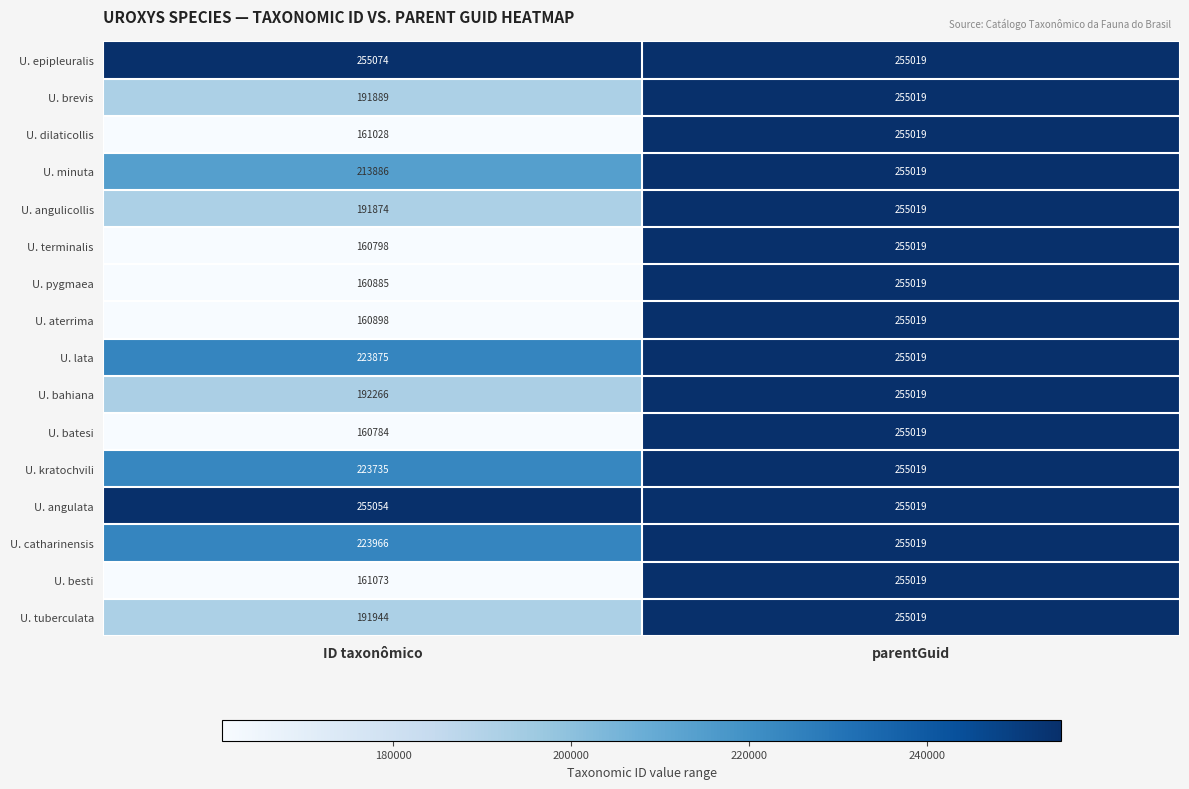

At ID taxonômico, list the series in order from smallest to largest.

U. batesi, U. terminalis, U. pygmaea, U. aterrima, U. dilaticollis, U. besti, U. angulicollis, U. brevis, U. tuberculata, U. bahiana, U. minuta, U. kratochvili, U. lata, U. catharinensis, U. angulata, U. epipleuralis